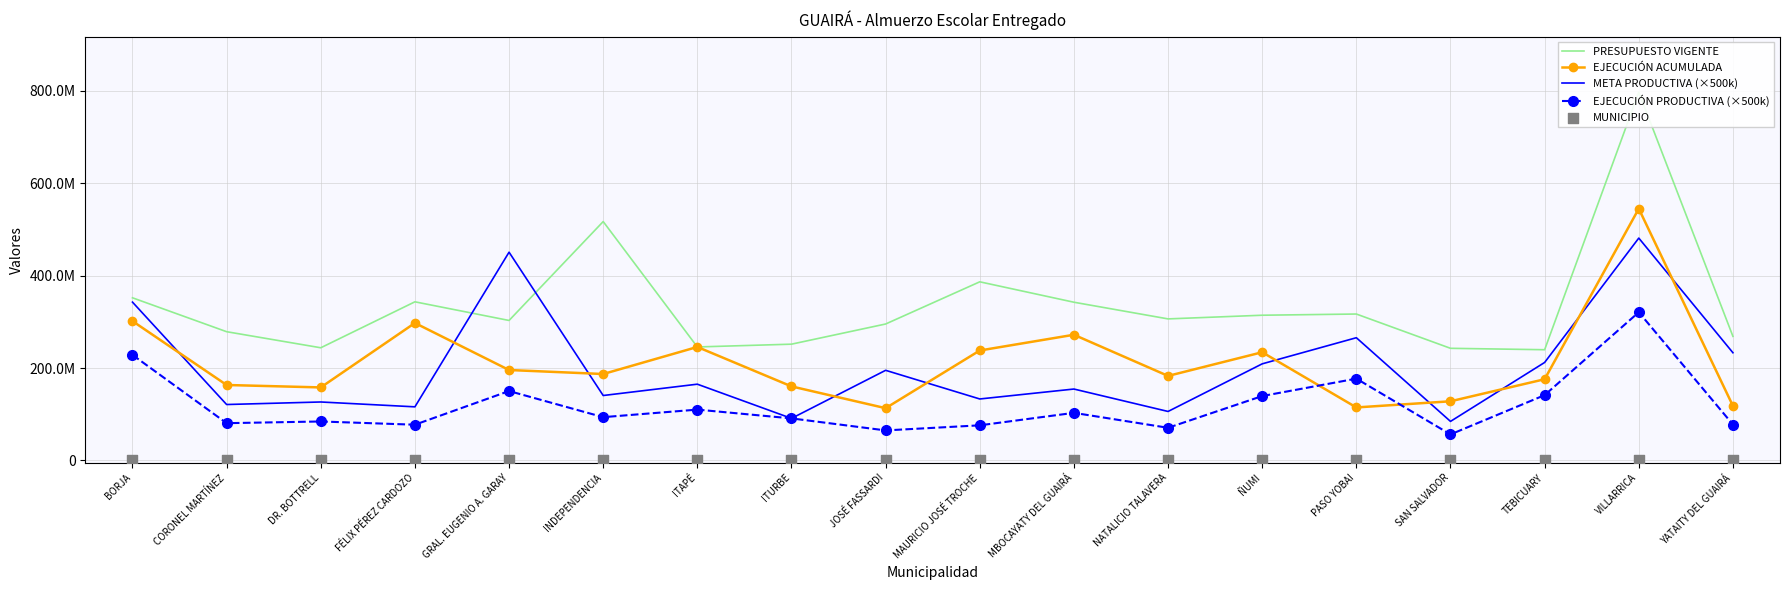

What are all the series names shown in the legend?

PRESUPUESTO VIGENTE, EJECUCIÓN ACUMULADA, META PRODUCTIVA (×500k), EJECUCIÓN PRODUCTIVA (×500k), MUNICIPIO